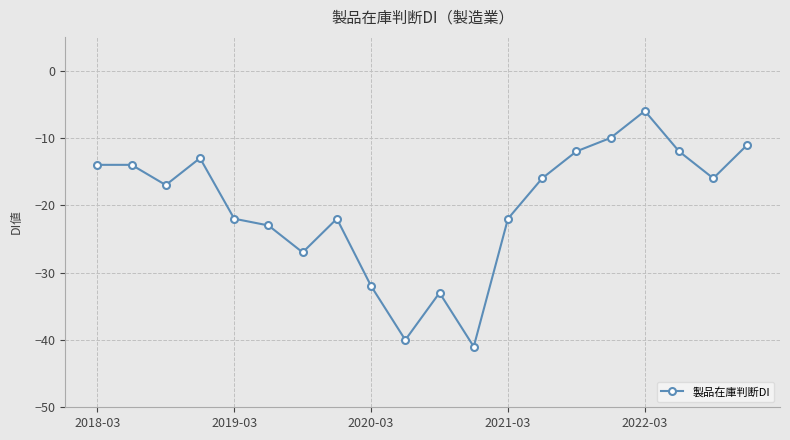

What is the value of the 1st point from the left?

-14